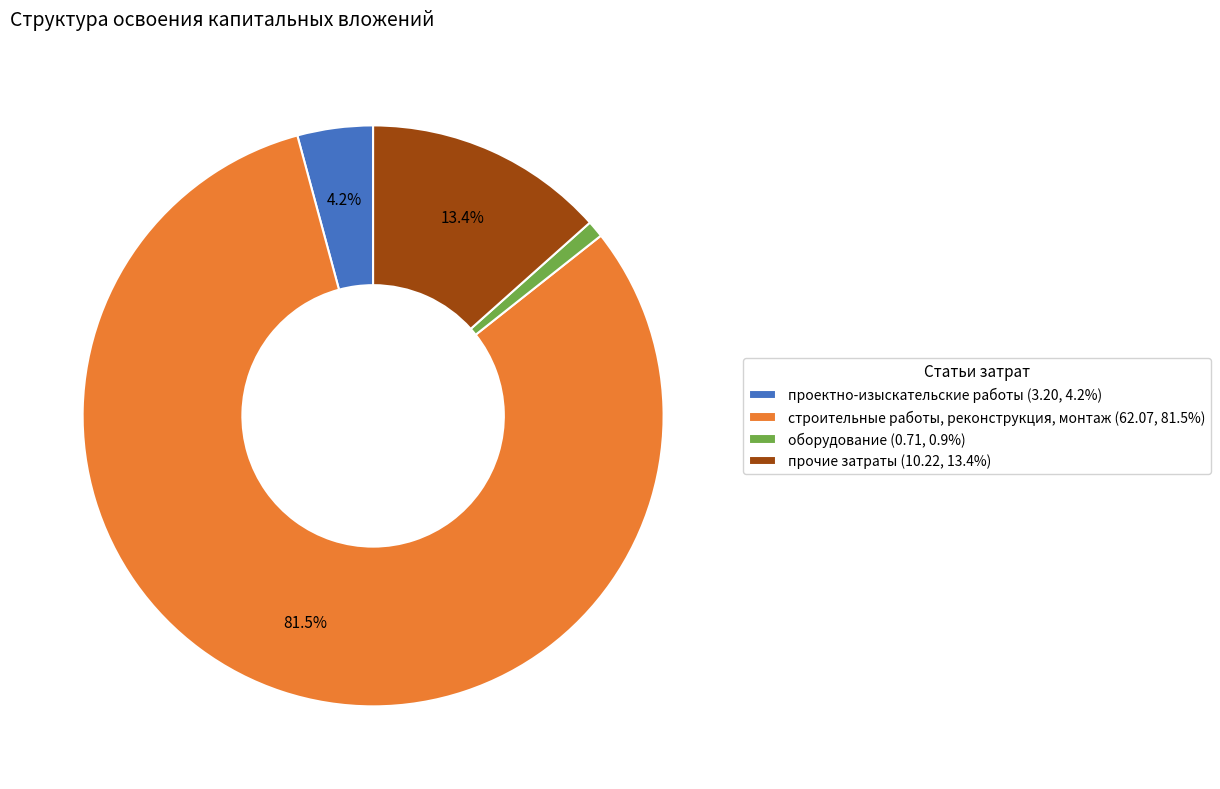

True or false: оборудование accounts for 1% of the total.

True